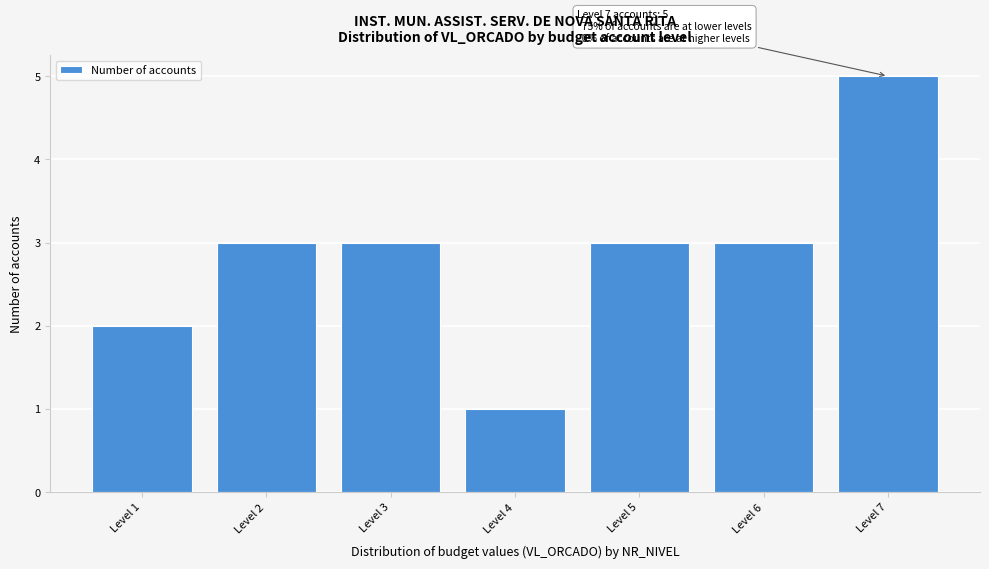

Reading left to right, extract all data points from this chart.

Level 1=2	Level 2=3	Level 3=3	Level 4=1	Level 5=3	Level 6=3	Level 7=5